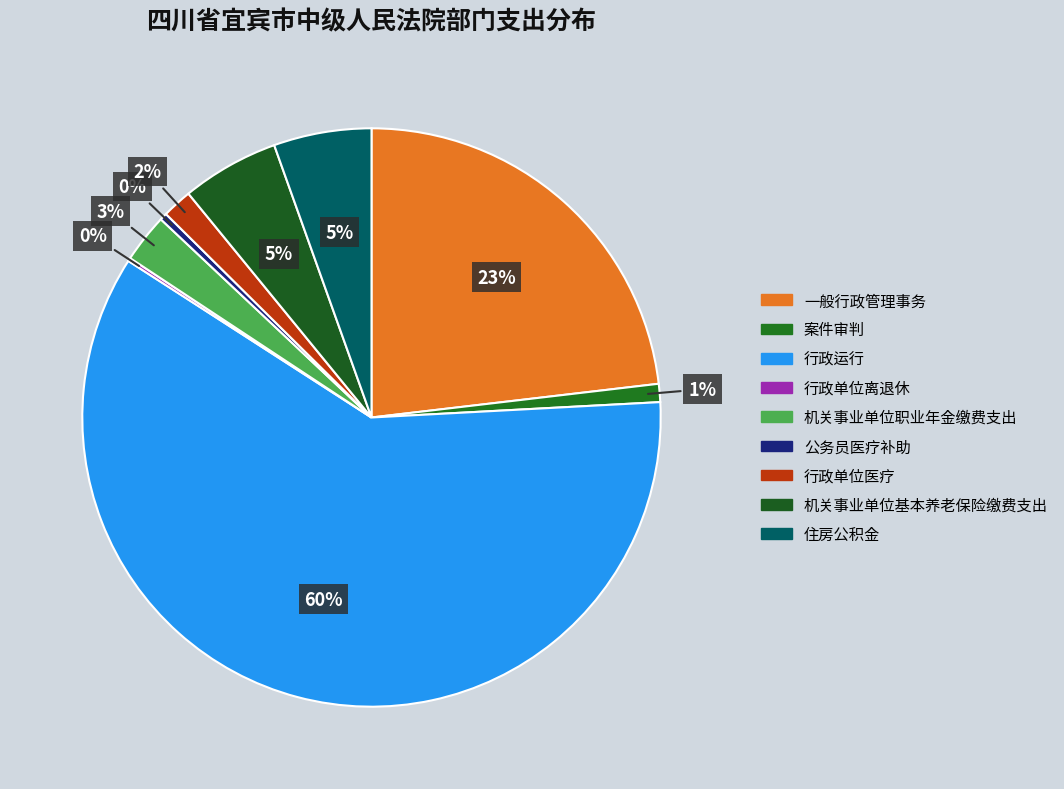

Which slice is the largest?

行政运行